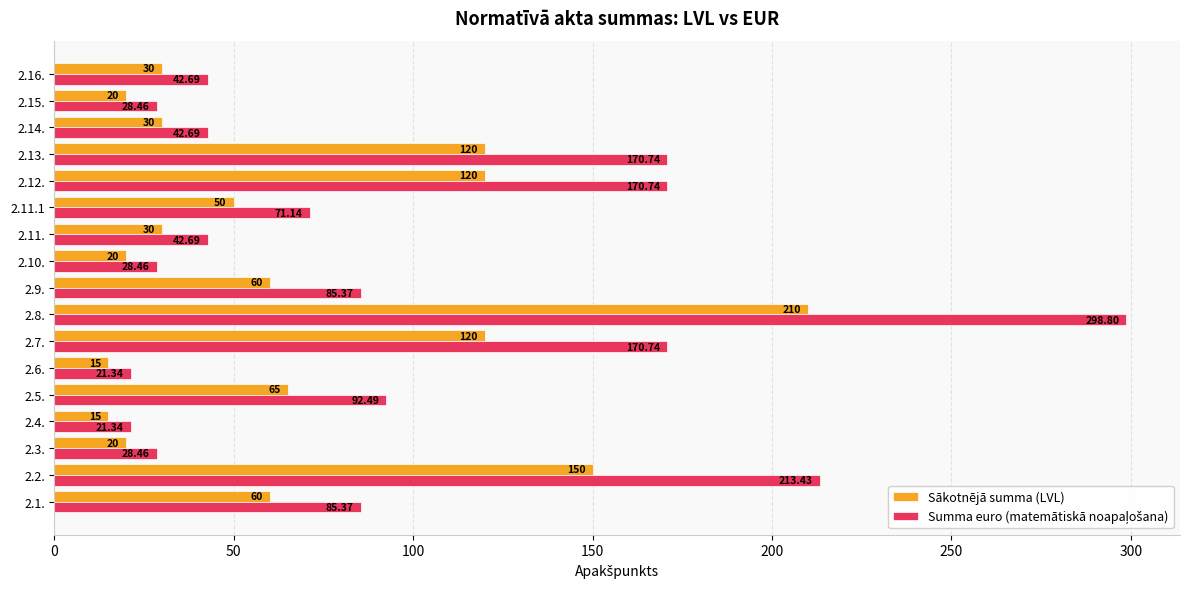

At which category is the sum across all series the highest?

2.8.